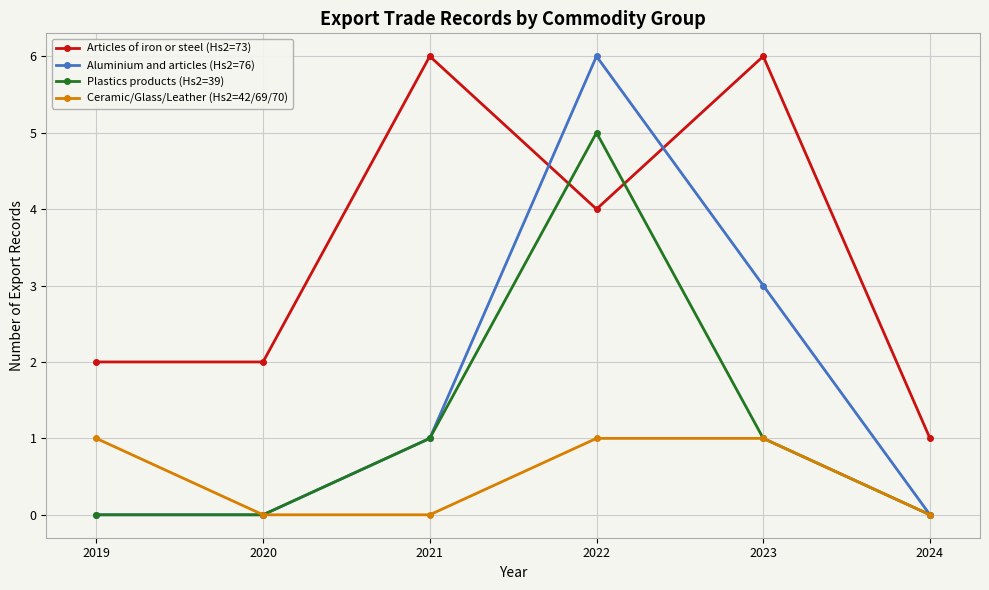

What is the average value of the Articles of iron or steel (Hs2=73) series?

4